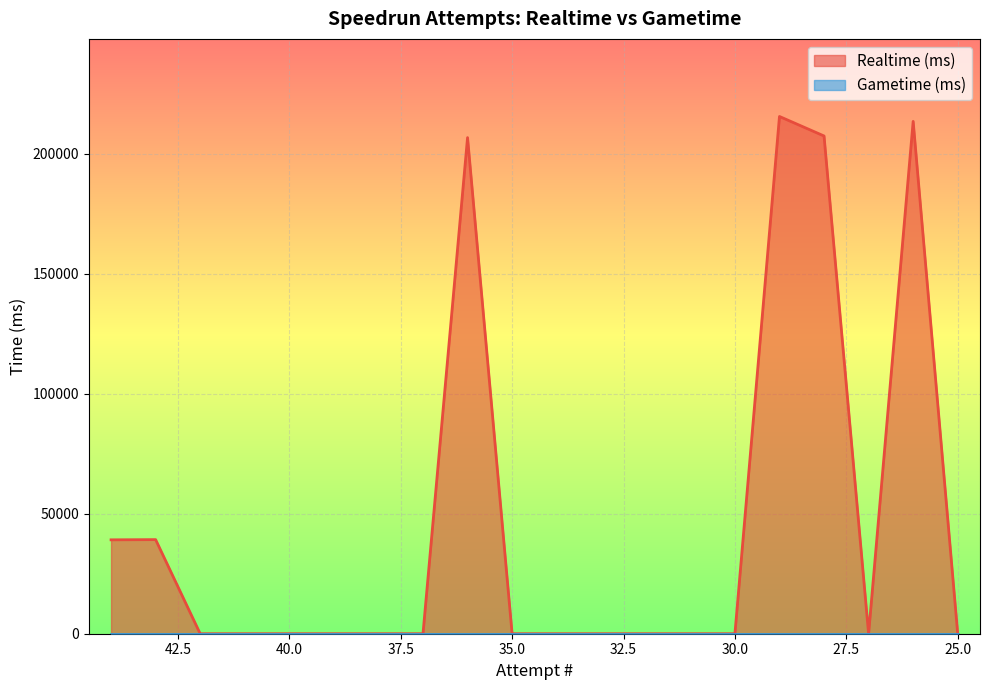

Is it true that the value at 40 is 0?

True